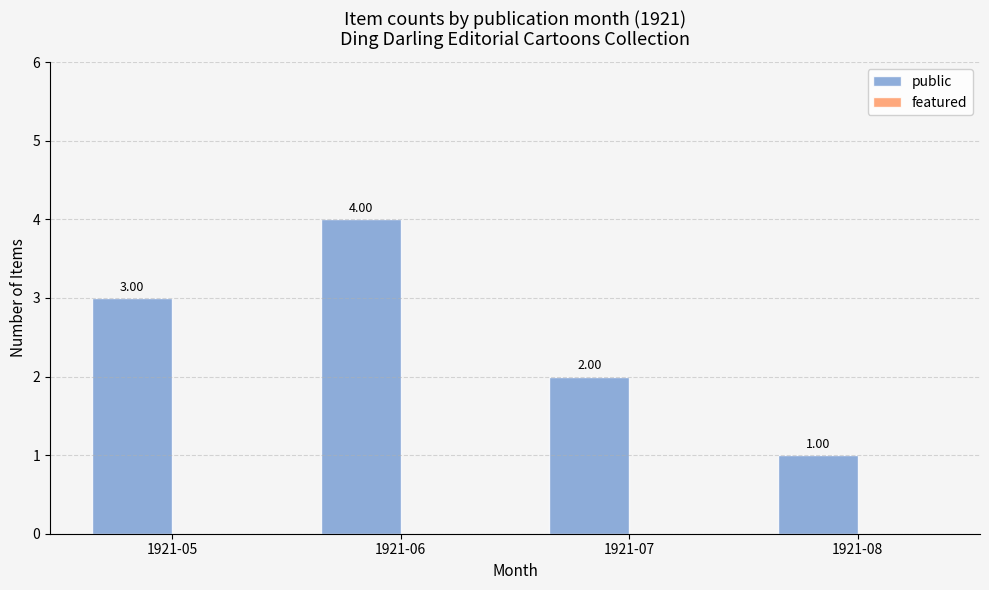

Which has a higher value, 1921-07 or 1921-08?

1921-07